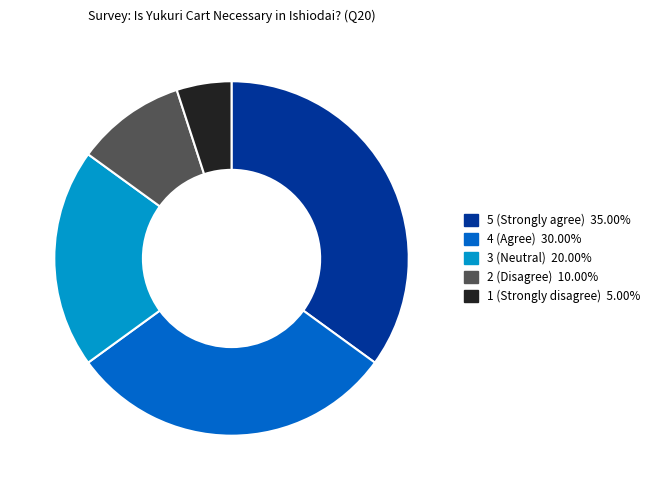

Is there any slice that represents more than half of the pie?

No